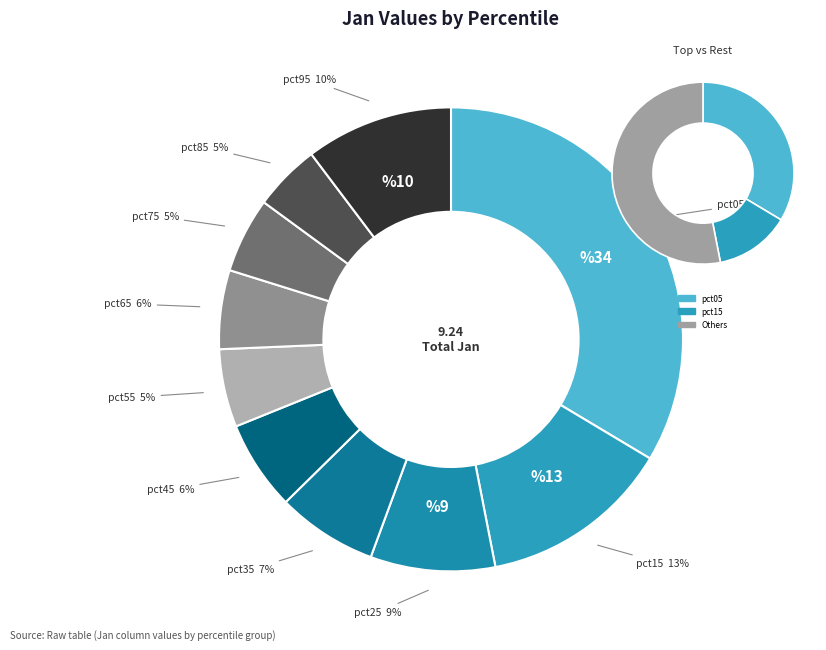

Is it true that pct65 is 1% of the pie?

False